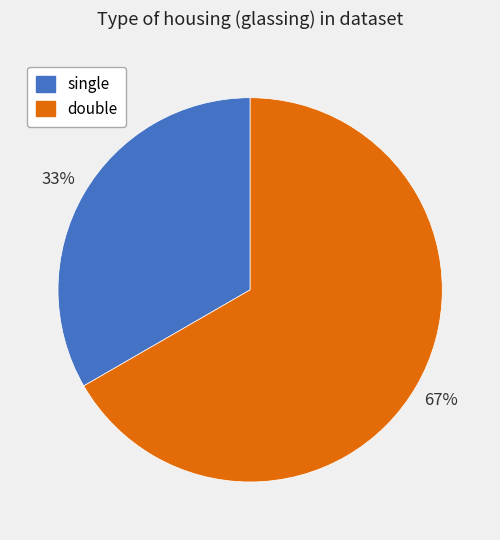

To the nearest percent, what is the average slice percentage?

50%